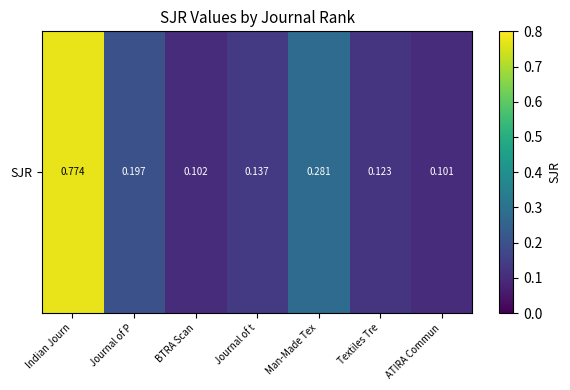

List the labels in order of value, smallest first.

ATIRA Commun, BTRA Scan, Textiles Tre, Journal of t, Journal of P, Man-Made Tex, Indian Journ